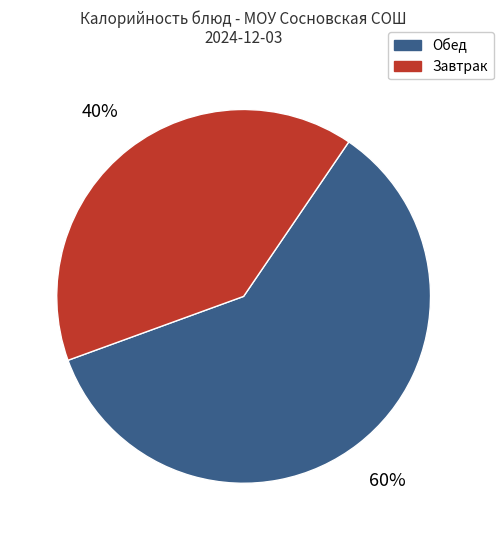

To the nearest percent, what is the average slice percentage?

50%